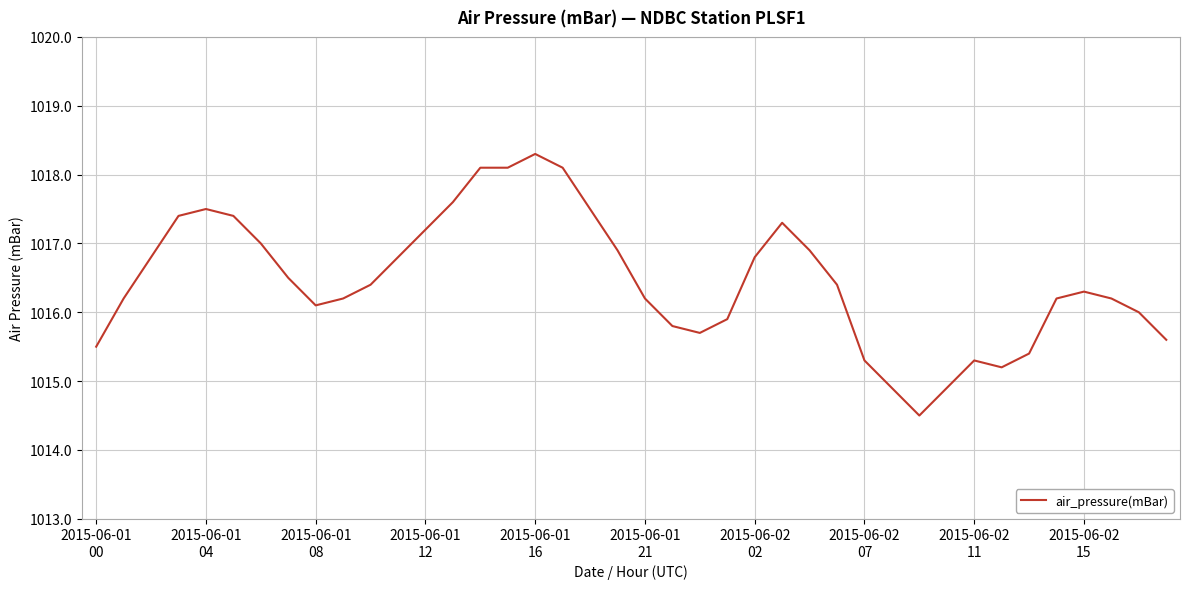

What is the difference between the maximum and minimum values?

3.8